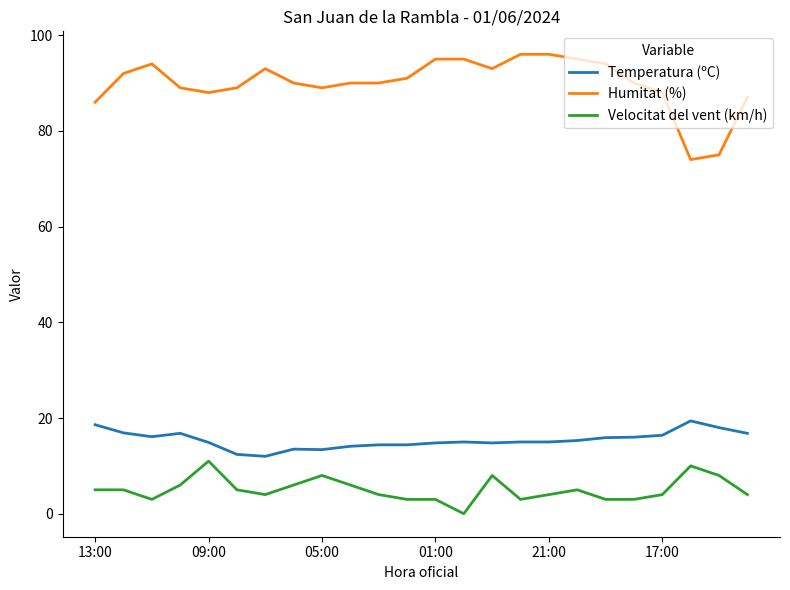

What is the maximum value for Temperatura (ºC)?

19.4